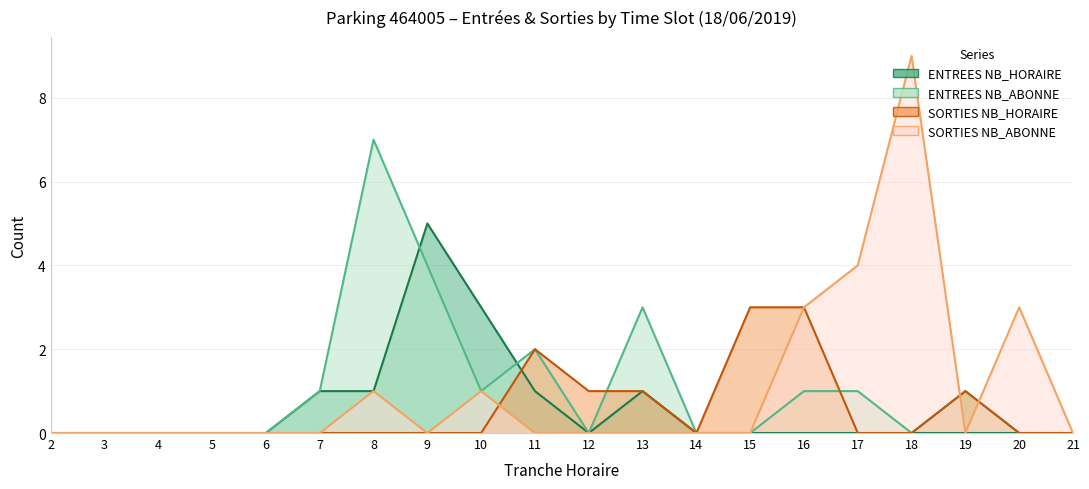

What are all the series names shown in the legend?

ENTREES NB_HORAIRE, ENTREES NB_ABONNE, SORTIES NB_HORAIRE, SORTIES NB_ABONNE